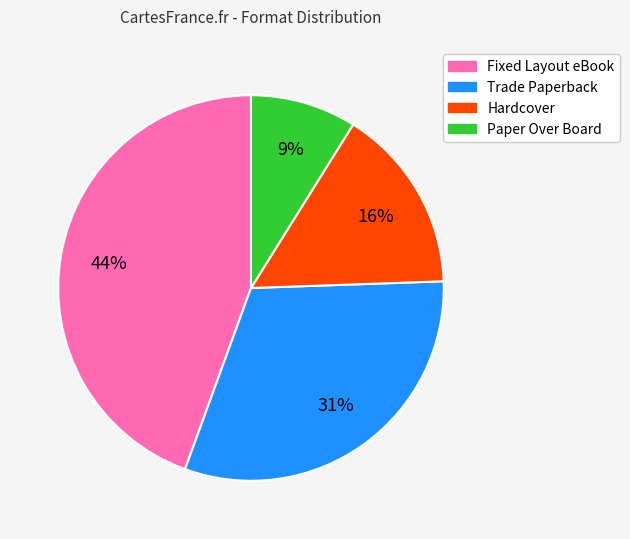

Which slice is the largest?

Fixed Layout eBook